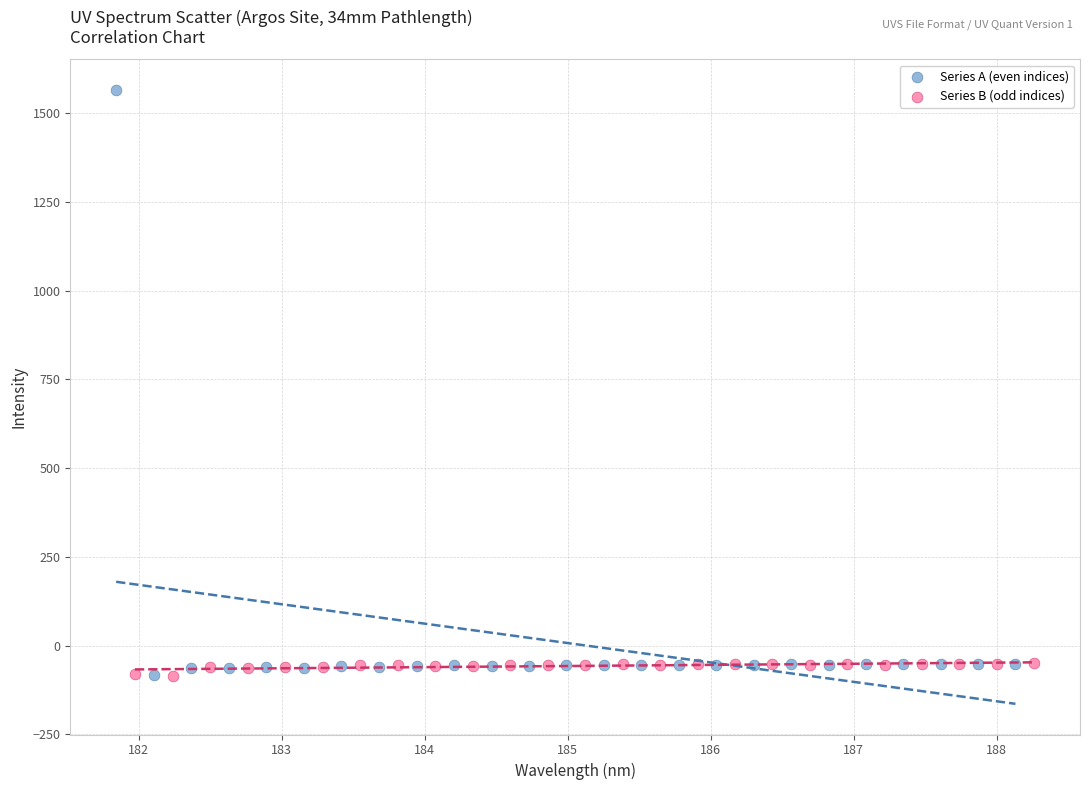

Which series reaches the maximum Y coordinate?

Series A (even indices)